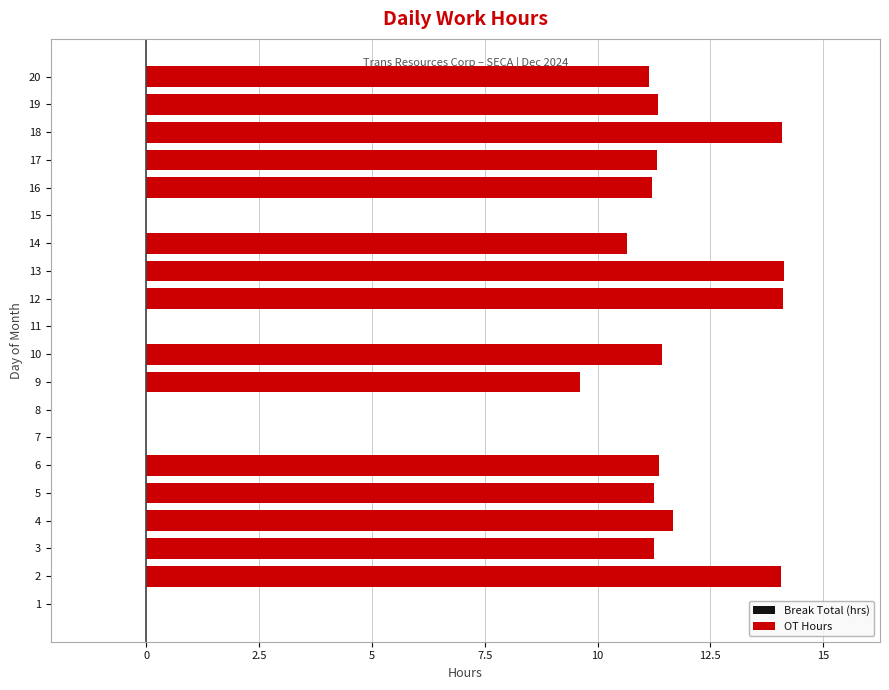

What is the greatest value displayed?

14.1